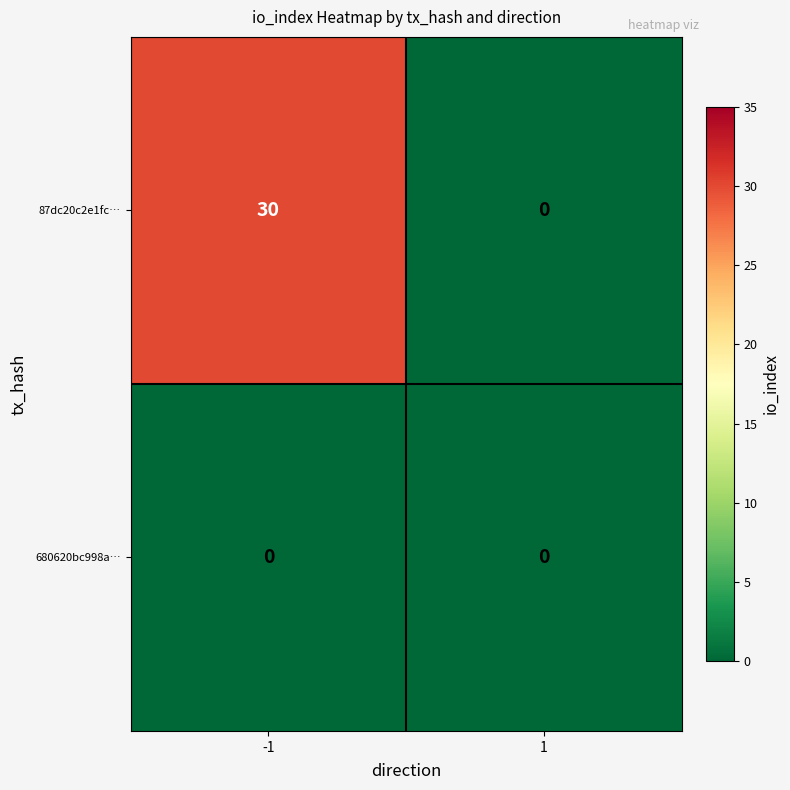

Is it true that 680620bc998a… equals 0 at 1?

True